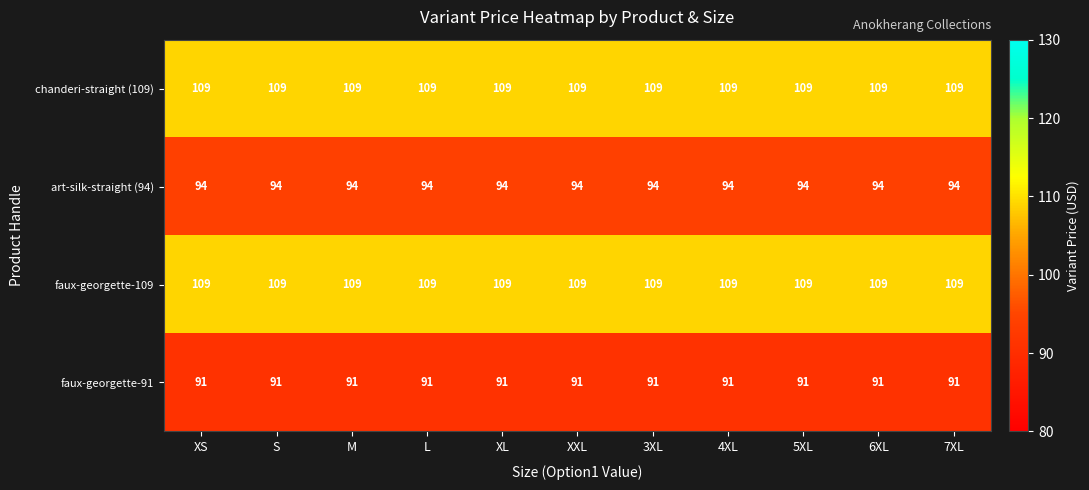

What is the sum of the art-silk-straight (94) values at XXL and L?

188